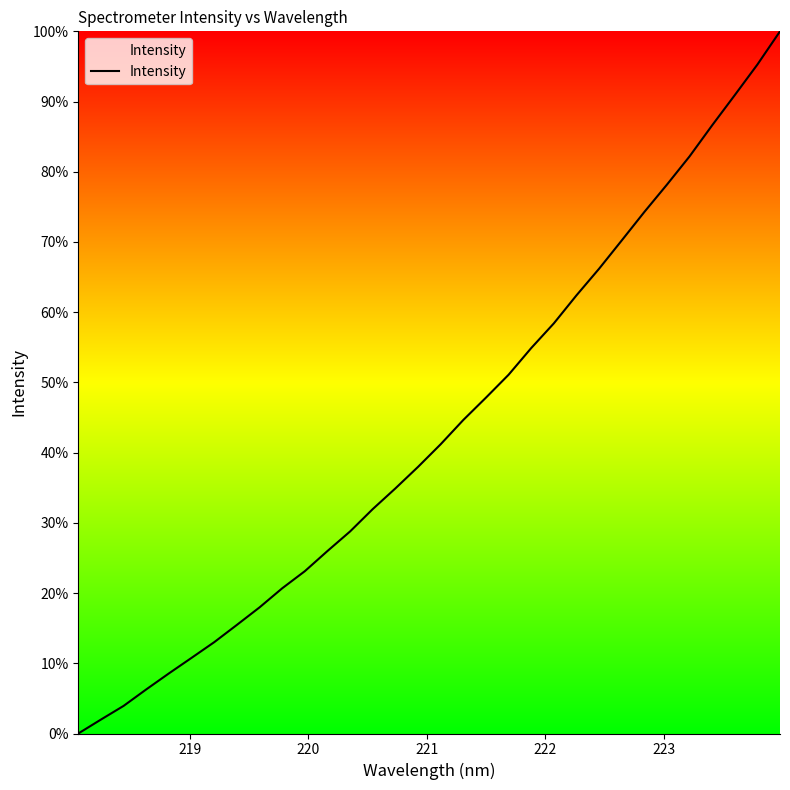

What is the greatest value displayed?

100.0